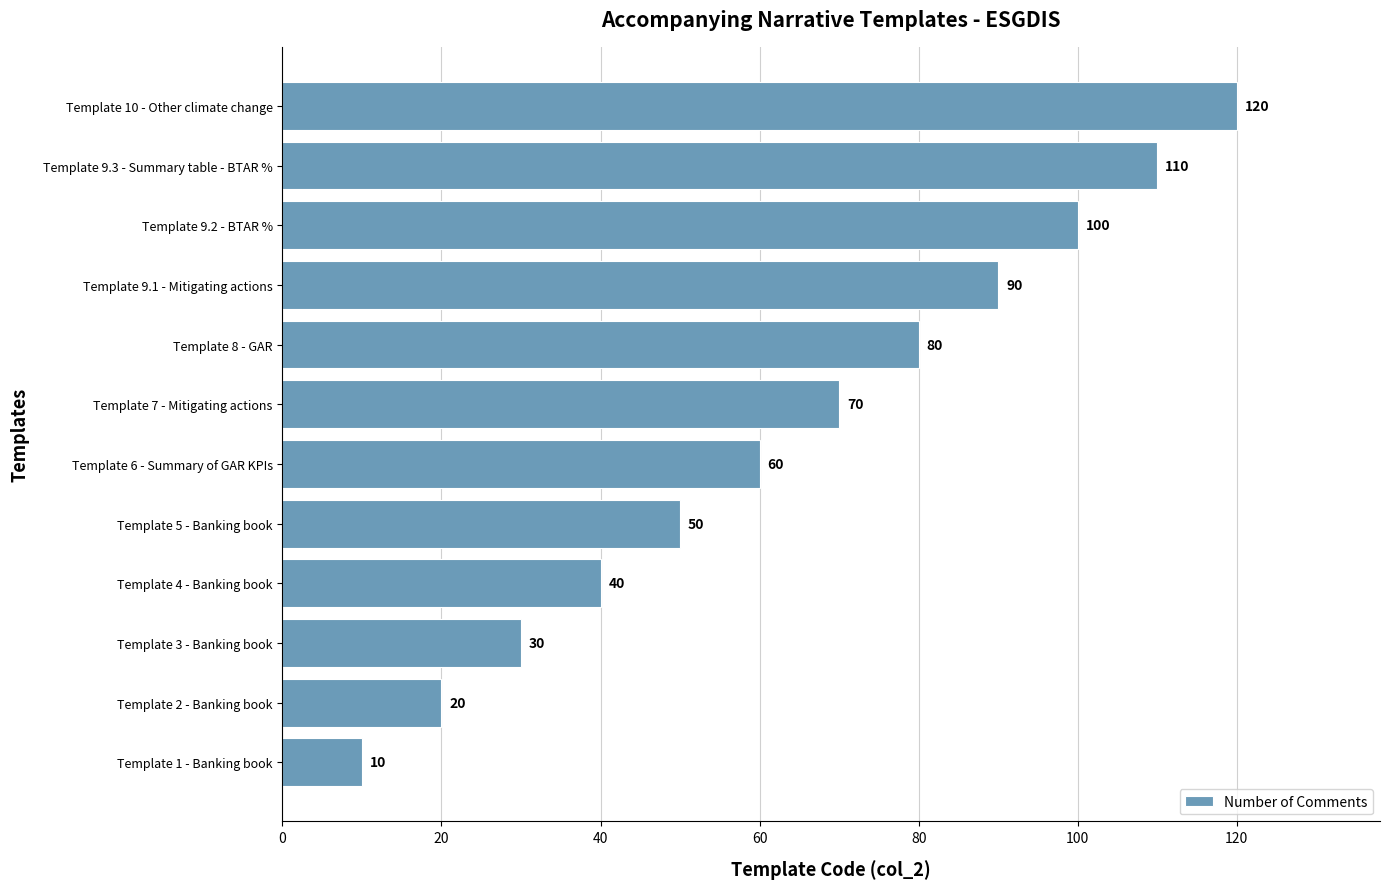

Reading bottom to top, transcribe all the data shown in this chart.

10	20	30	40	50	60	70	80	90	100	110	120